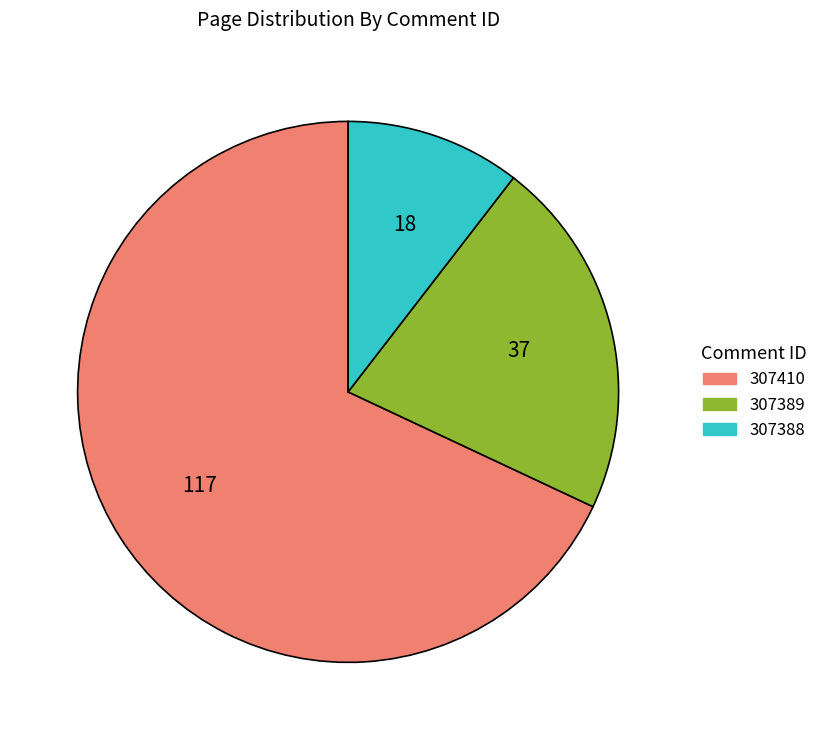

What is the smallest slice in the pie chart?

307388